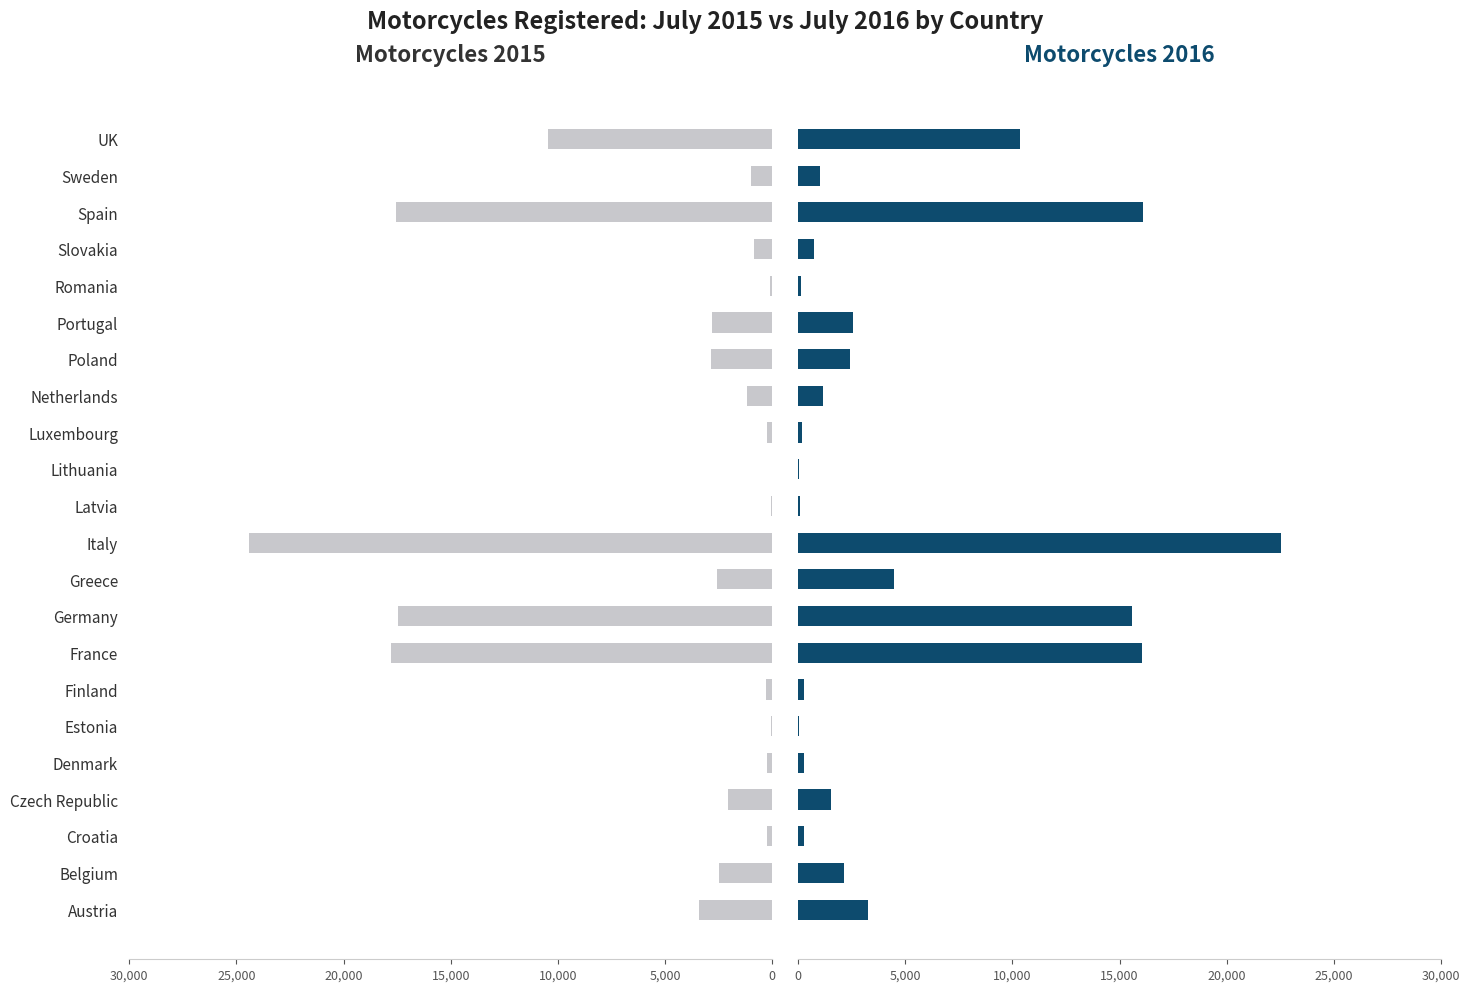

List the series in order of their peak value, highest first.

Motorcycles 2015, Motorcycles 2016